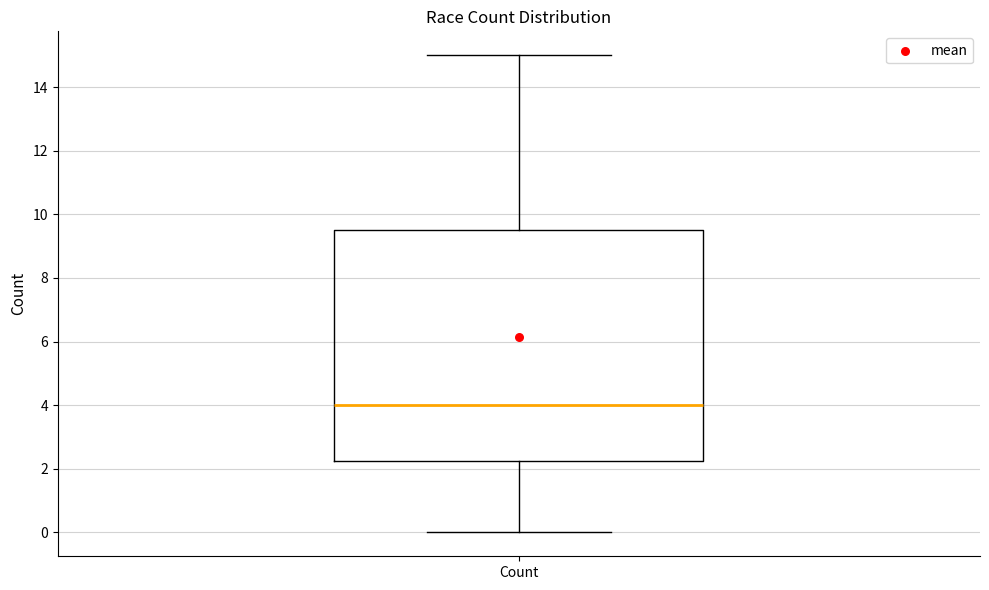

Where is the lower edge of the box for Count on the y-axis? The values are not printed on the chart, so give them approximately, as read against the axis.

2.2